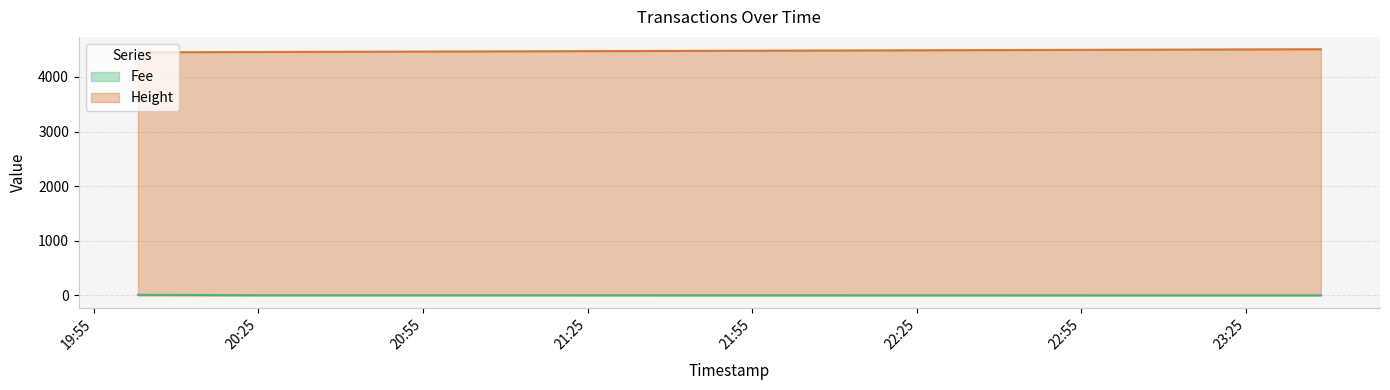

At which category does the chart reach its minimum across all series?

2019-01-22 20:03:05